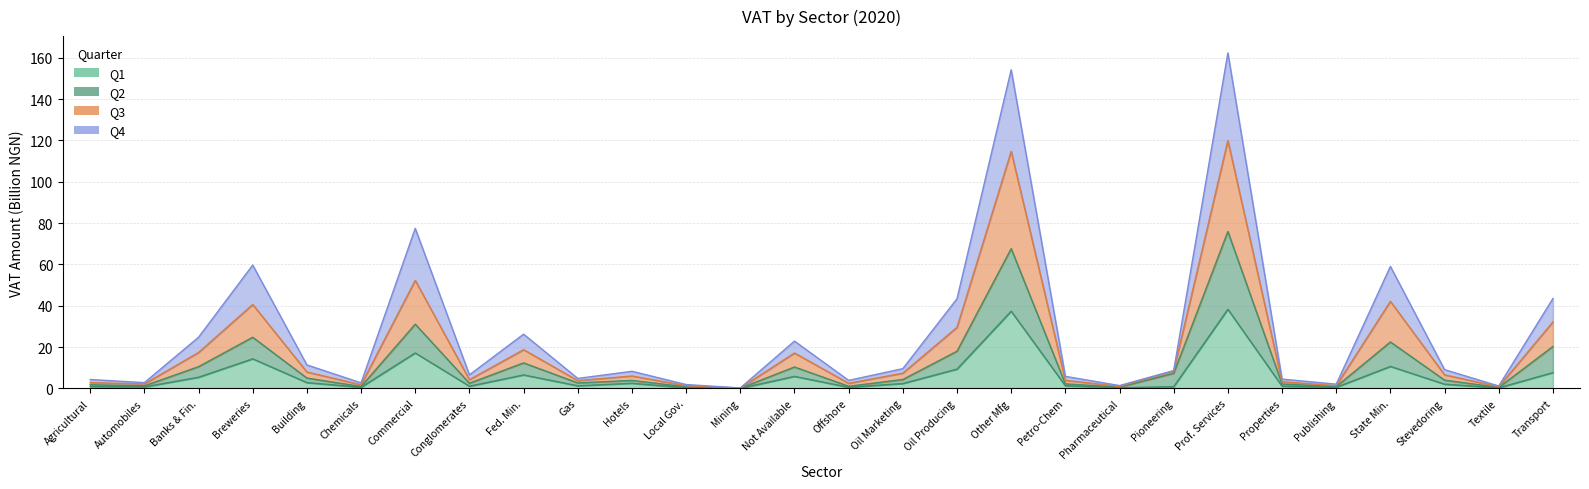

True or false: Q1 has more than 2 interior local peaks.

True